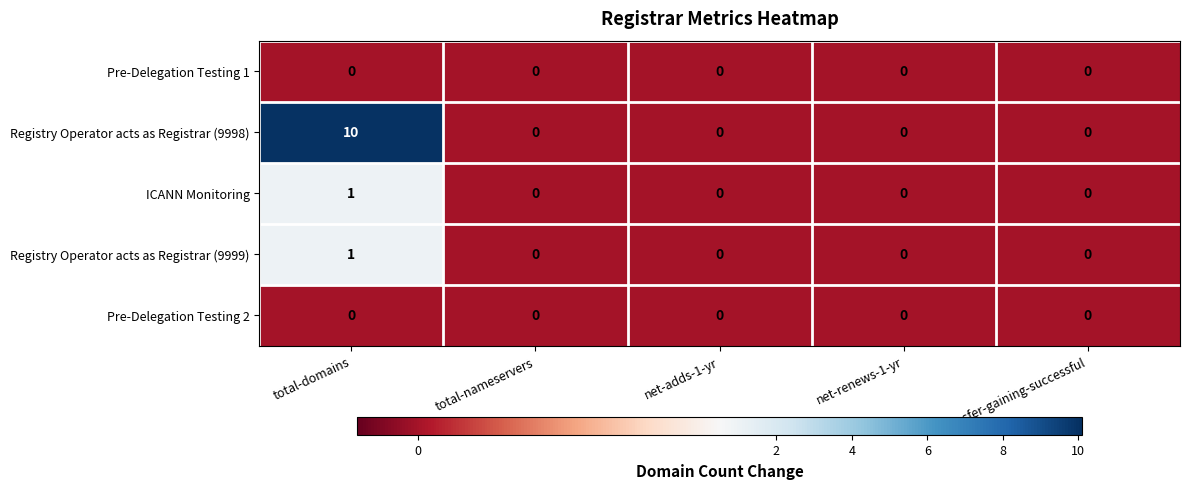

Reading left to right, list all the values displayed in this chart.

Pre-Delegation Testing 1: total-domains=0	total-nameservers=0	net-adds-1-yr=0	net-renews-1-yr=0	transfer-gaining-successful=0
Registry Operator acts as Registrar (9998): total-domains=10	total-nameservers=0	net-adds-1-yr=0	net-renews-1-yr=0	transfer-gaining-successful=0
ICANN Monitoring: total-domains=1	total-nameservers=0	net-adds-1-yr=0	net-renews-1-yr=0	transfer-gaining-successful=0
Registry Operator acts as Registrar (9999): total-domains=1	total-nameservers=0	net-adds-1-yr=0	net-renews-1-yr=0	transfer-gaining-successful=0
Pre-Delegation Testing 2: total-domains=0	total-nameservers=0	net-adds-1-yr=0	net-renews-1-yr=0	transfer-gaining-successful=0